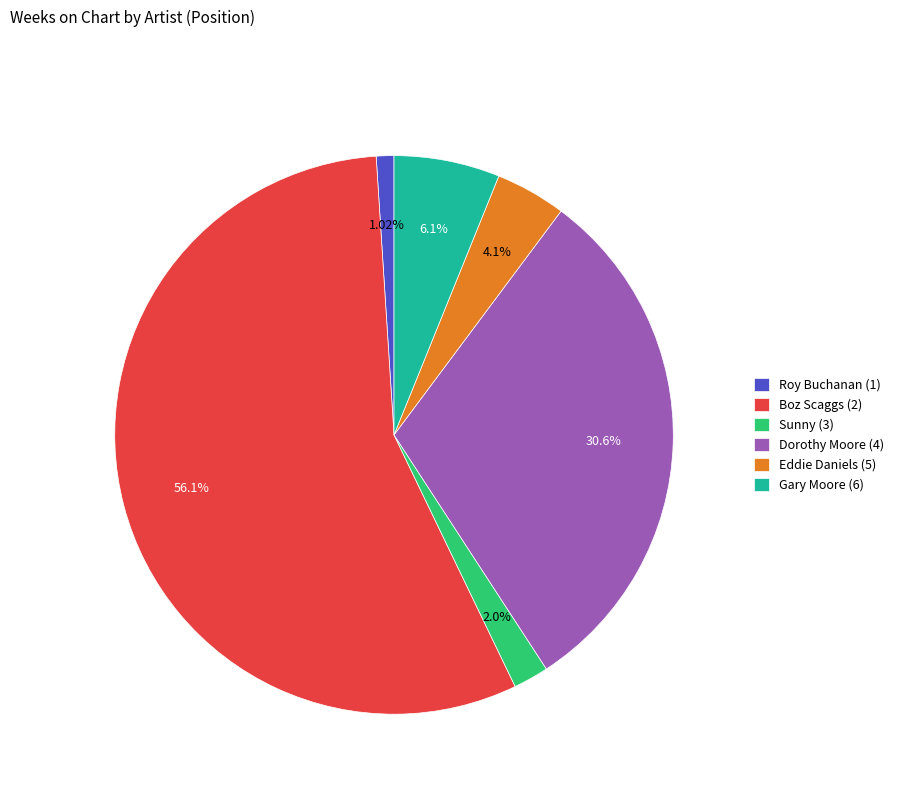

Is it true that Roy Buchanan (1) is 1% of the pie?

True